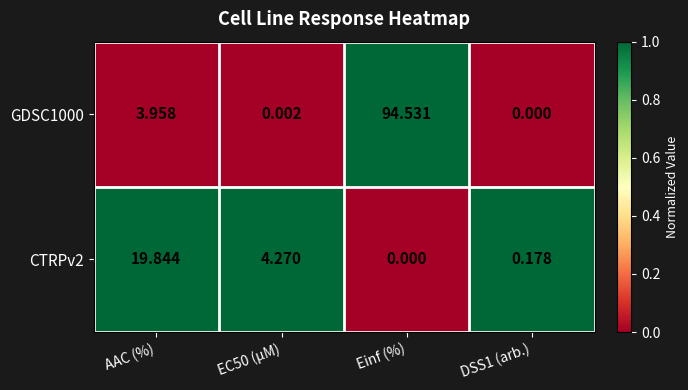

Rank the series by their average value, from lowest to highest.

CTRPv2, GDSC1000